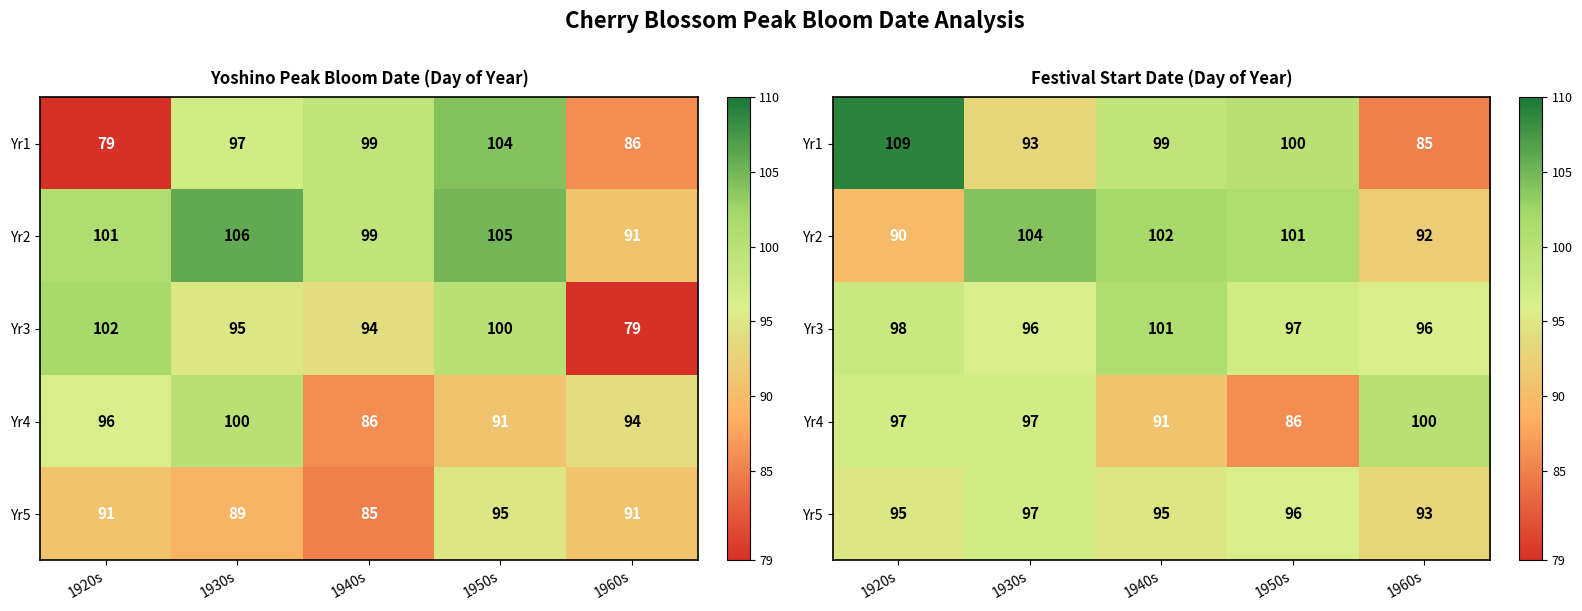

What is the sum of all Yr2 values?

489